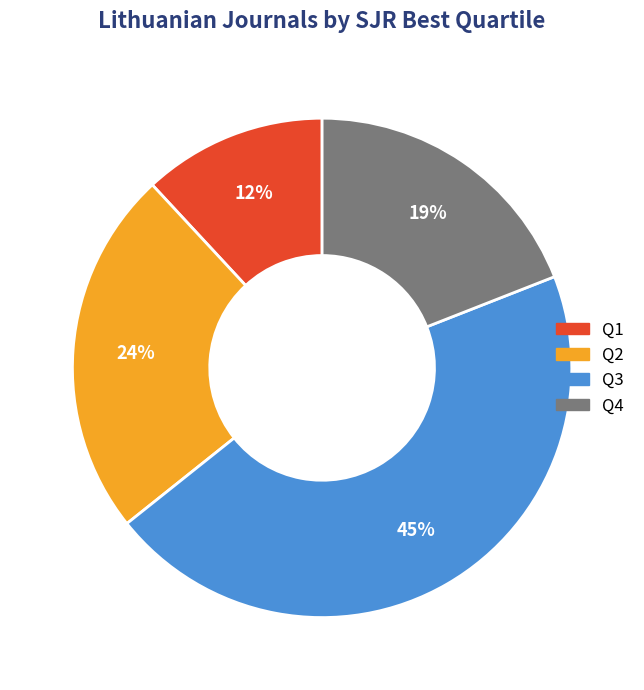

Between Q2 and Q4, which is larger?

Q2